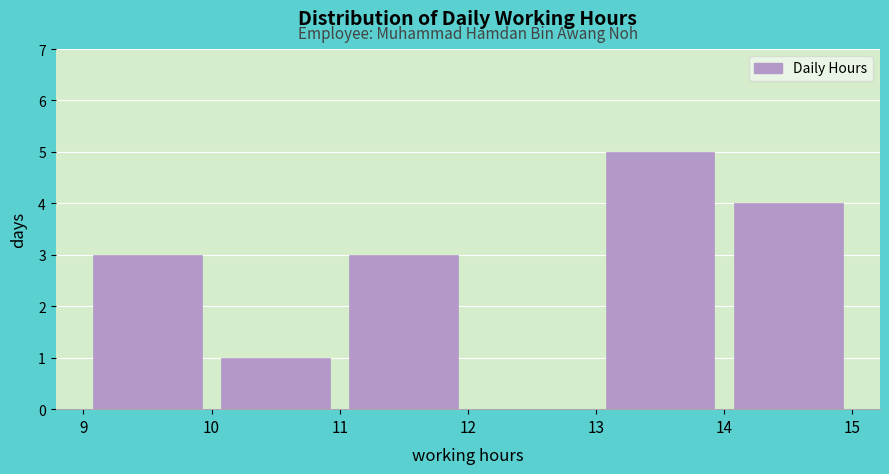

Reading left to right, transcribe this chart: for each bar, give the range it covers on the x-axis and its height. The values are not printed on the chart, so give them approximately, as read against the axis.

9 to 10: 3
10 to 11: 1
11 to 12: 3
12 to 13: 0
13 to 14: 5
14 to 15: 4